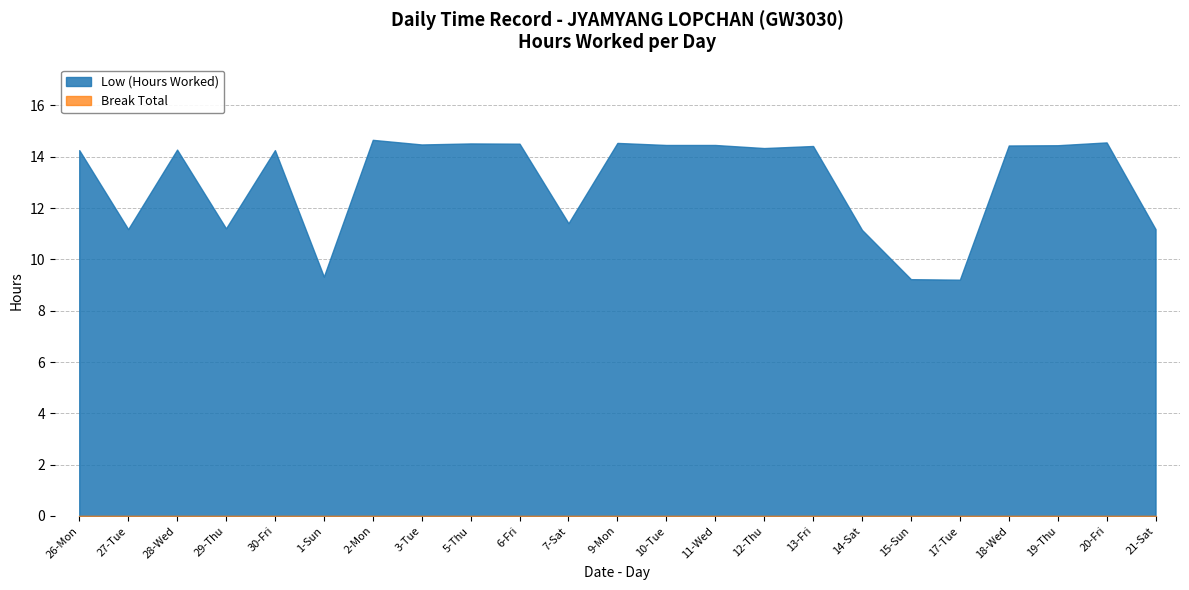

True or false: there are more than 2 points higher than both neighbors.

True